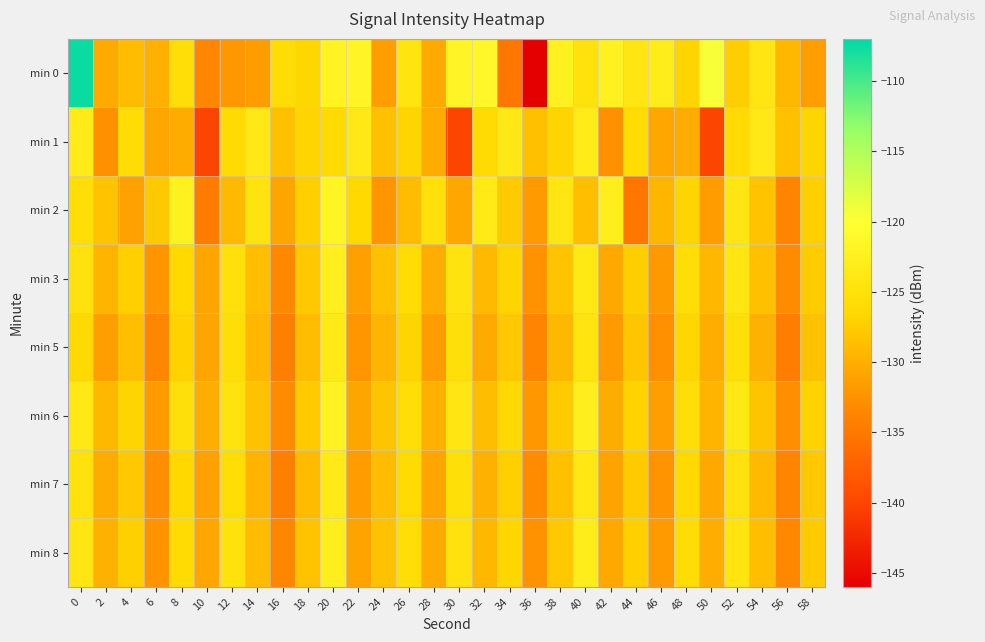

Reading left to right, extract all data points from this chart.

min 0: 0=-107.5	2=-130.4	4=-128.9	6=-129.9	8=-125.5	10=-133.5	12=-132.0	14=-131.6	16=-125.9	18=-126.6	20=-122.0	22=-121.6	24=-131.4	26=-124.6	28=-130.4	30=-121.7	32=-121.2	34=-135.1	36=-146.0	38=-122.4	40=-125.0	42=-122.5	44=-124.4	46=-123.1	48=-126.8	50=-119.6	52=-127.4	54=-124.2	56=-129.3	58=-131.4
min 1: 0=-123.3	2=-132.6	4=-126.0	6=-130.7	8=-130.2	10=-140.1	12=-126.0	14=-123.8	16=-128.6	18=-126.7	20=-126.0	22=-123.8	24=-128.6	26=-126.7	28=-130.2	30=-140.1	32=-126.0	34=-123.8	36=-128.6	38=-126.7	40=-123.3	42=-132.6	44=-126.0	46=-130.7	48=-130.2	50=-140.1	52=-126.0	54=-123.8	56=-128.6	58=-126.7
min 2: 0=-125.5	2=-128.3	4=-131.2	6=-127.8	8=-122.4	10=-134.6	12=-129.1	14=-124.7	16=-130.9	18=-127.3	20=-121.8	22=-126.4	24=-132.1	26=-128.9	28=-125.2	30=-130.7	32=-123.5	34=-127.6	36=-131.8	38=-124.3	40=-128.7	42=-122.9	44=-135.2	46=-129.4	48=-126.8	50=-131.5	52=-124.1	54=-128.3	56=-133.7	58=-127.2
min 3: 0=-124.8	2=-129.5	4=-127.3	6=-132.1	8=-126.4	10=-130.8	12=-125.2	14=-128.7	16=-133.4	18=-127.9	20=-122.6	22=-131.3	24=-128.5	26=-125.9	28=-130.2	30=-124.7	32=-129.1	34=-126.8	36=-132.5	38=-128.3	40=-123.7	42=-130.6	44=-127.4	46=-131.9	48=-125.8	50=-129.3	52=-124.2	54=-128.6	56=-133.1	58=-127.5
min 5: 0=-126.2	2=-131.4	4=-128.7	6=-133.5	8=-127.1	10=-130.9	12=-125.6	14=-129.3	16=-134.2	18=-128.8	20=-123.4	22=-132.1	24=-129.6	26=-126.8	28=-131.5	30=-125.3	32=-130.4	34=-127.9	36=-133.8	38=-129.2	40=-124.5	42=-131.7	44=-128.1	46=-132.6	48=-126.7	50=-130.1	52=-125.4	54=-129.8	56=-134.5	58=-128.4
min 6: 0=-123.9	2=-129.2	4=-126.8	6=-131.7	8=-125.3	10=-130.1	12=-124.6	14=-128.4	16=-132.9	18=-127.6	20=-122.1	22=-130.8	24=-128.2	26=-125.5	28=-129.9	30=-124.1	32=-128.8	34=-126.3	36=-132.0	38=-127.7	40=-122.8	42=-130.3	44=-127.0	46=-131.4	48=-125.6	50=-129.5	52=-123.9	54=-128.2	56=-132.8	58=-127.1
min 7: 0=-125.1	2=-130.3	4=-127.9	6=-132.8	8=-126.5	10=-131.2	12=-125.8	14=-129.6	16=-134.3	18=-129.0	20=-123.6	22=-131.5	24=-128.9	26=-126.1	28=-130.8	30=-125.4	32=-129.8	34=-127.2	36=-133.1	38=-128.5	40=-124.0	42=-131.0	44=-127.7	46=-132.3	48=-126.2	50=-130.6	52=-124.8	54=-129.1	56=-133.8	58=-127.9
min 8: 0=-124.3	2=-129.8	4=-127.2	6=-132.3	8=-126.0	10=-130.7	12=-125.1	14=-128.9	16=-133.6	18=-128.3	20=-122.8	22=-131.0	24=-128.4	26=-125.7	28=-130.4	30=-124.8	32=-129.3	34=-126.7	36=-132.5	38=-127.9	40=-123.2	42=-130.5	44=-127.3	46=-131.8	48=-125.9	50=-130.2	52=-124.5	54=-128.7	56=-133.4	58=-127.6